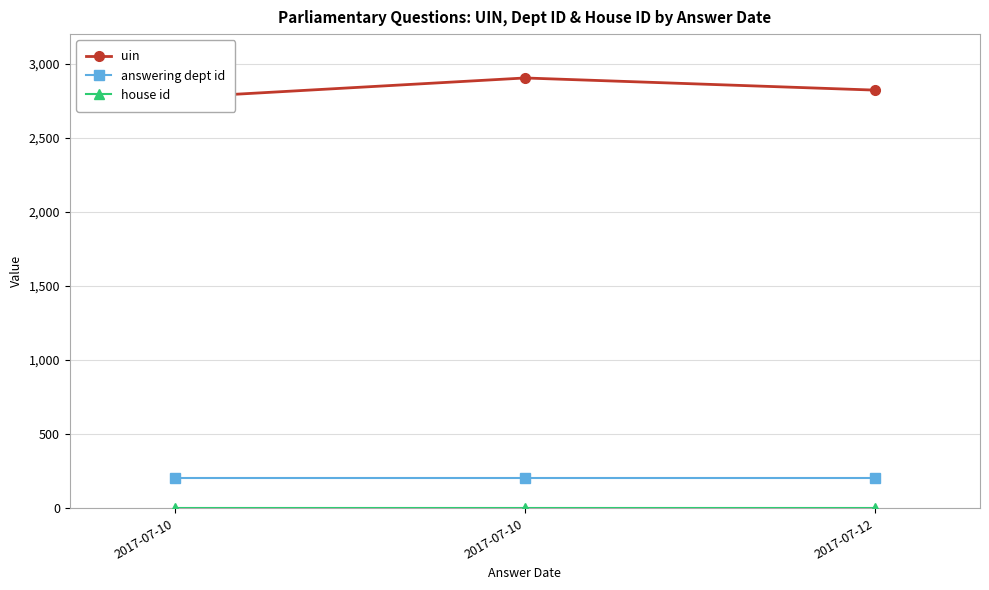

True or false: house id has a value of 1 at 2017-07-12.

True